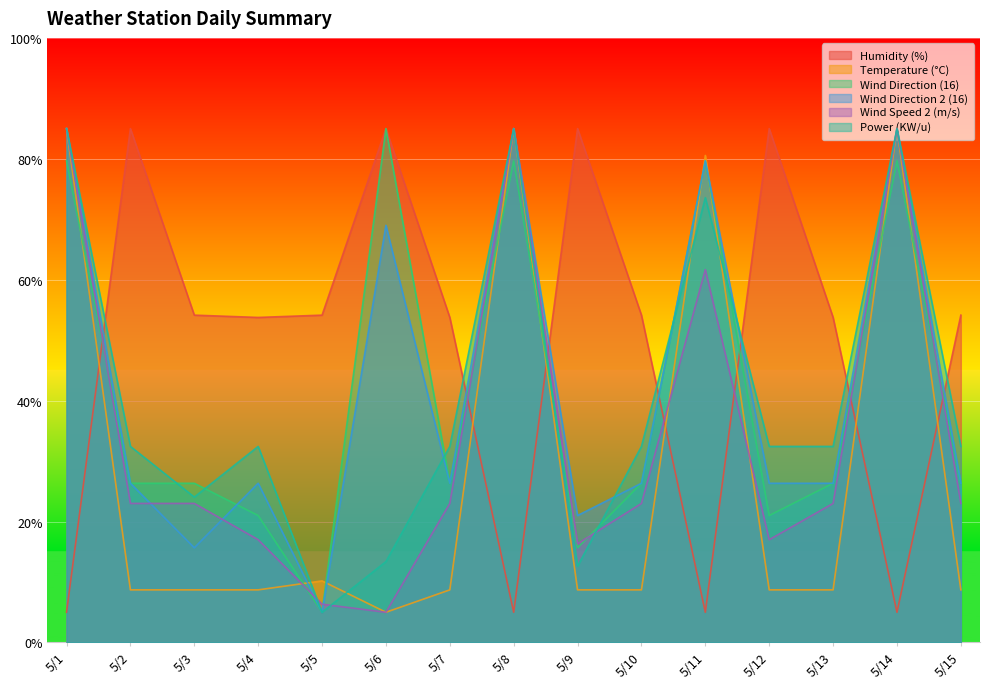

At which category does Power (KW/u) reach its first local valley?

5/3